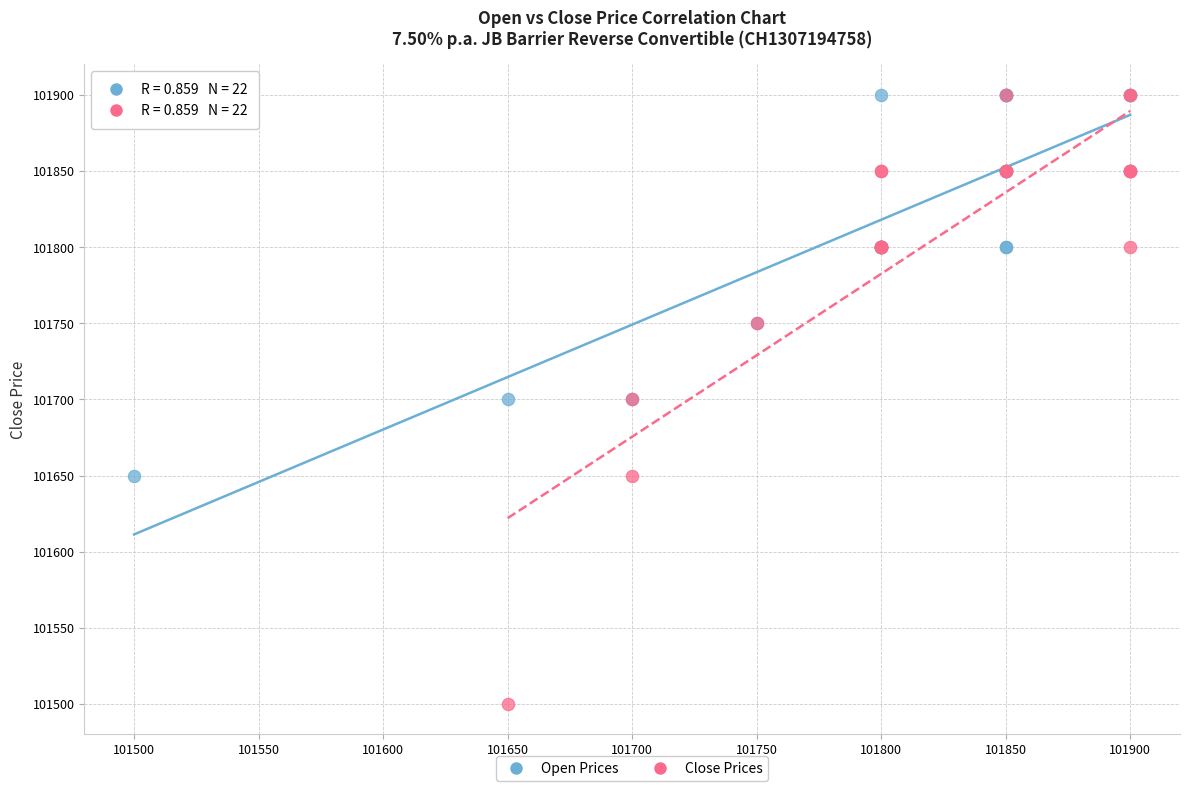

Which series has the largest Y range (max minus min)?

Close Prices